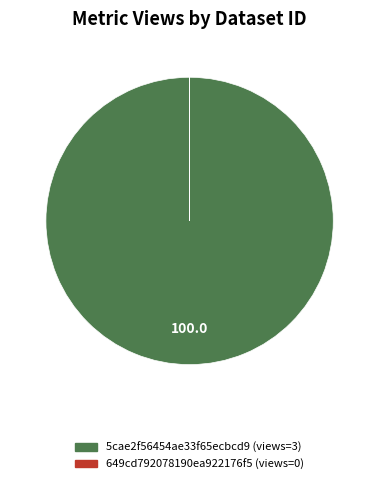

Which slice represents more than half of the pie?

5cae2f56454ae33f65ecbcd9